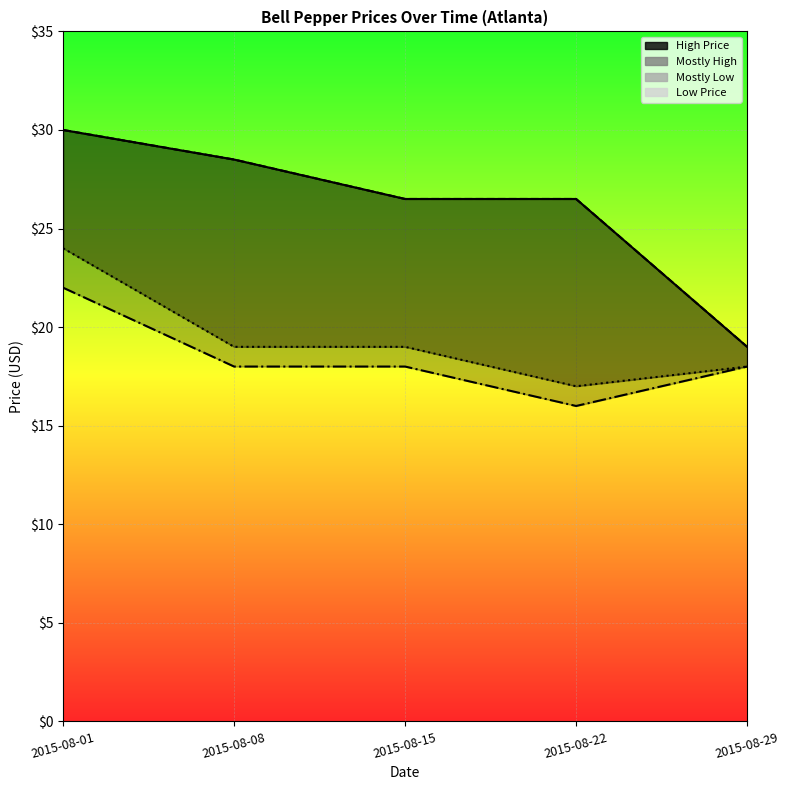

In Low Price, how many points are lower than both neighbors (excluding endpoints)?

1